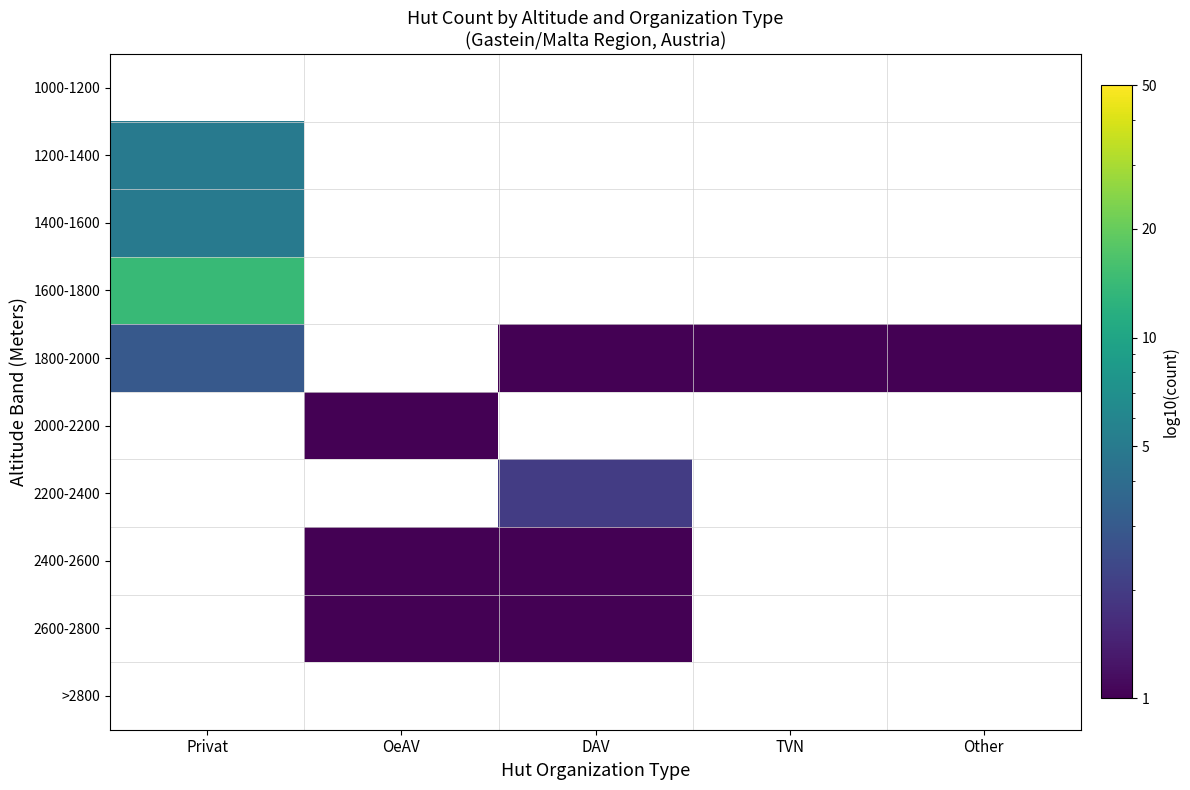

The 1800-2000 series shows 1.0 at DAV. True or false?

True